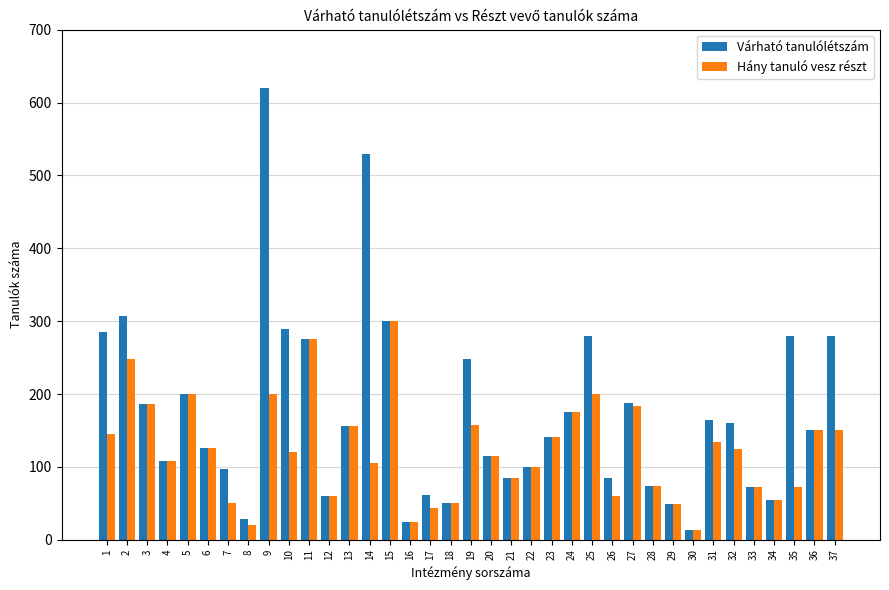

Which series has the largest range (max minus min)?

Várható tanulólétszám